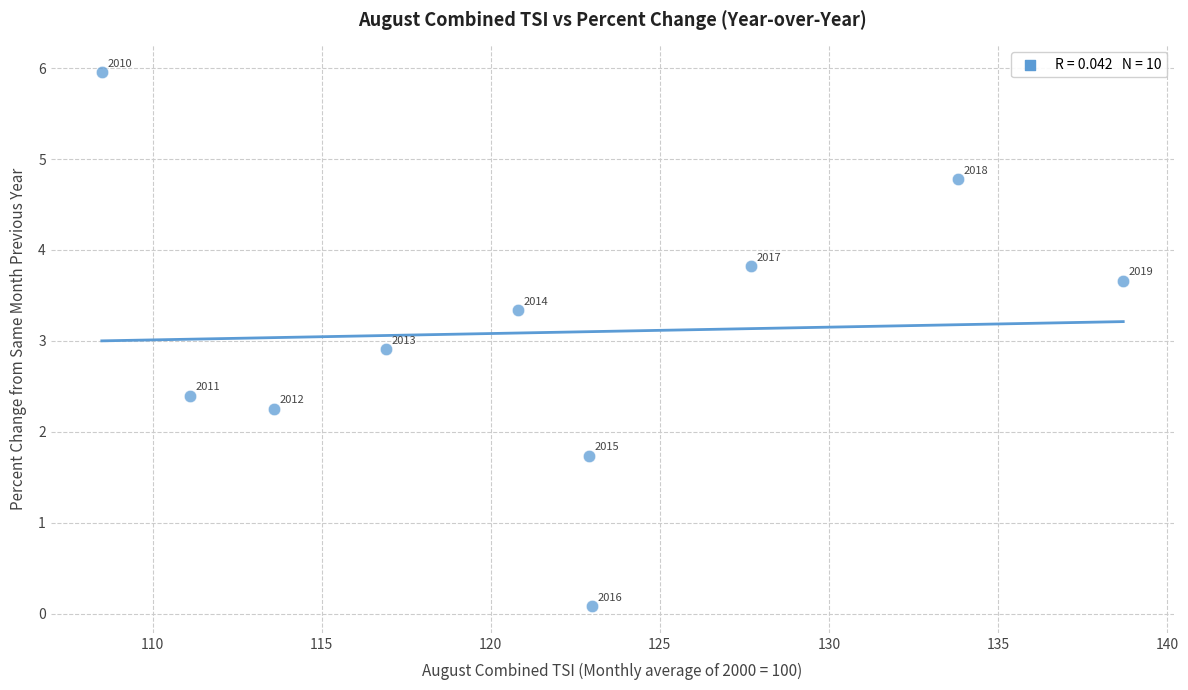

What Y value in the scatter plot is closest to 3?

2.9